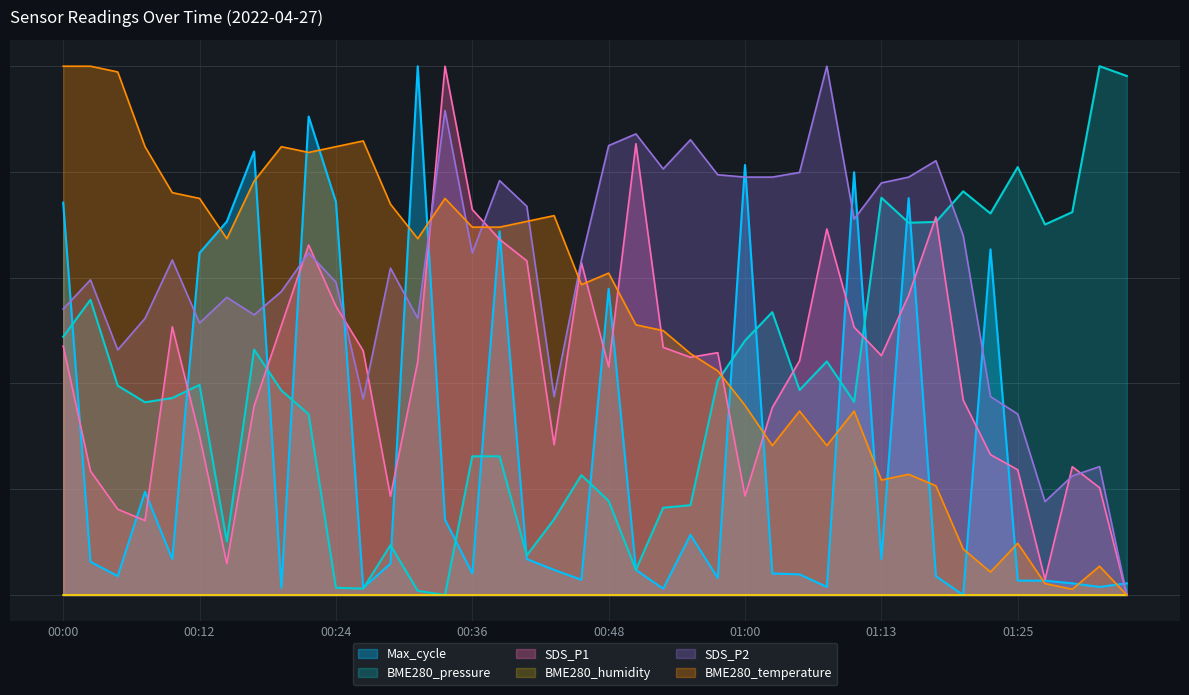

How many values in SDS_P2 are above zero?

39